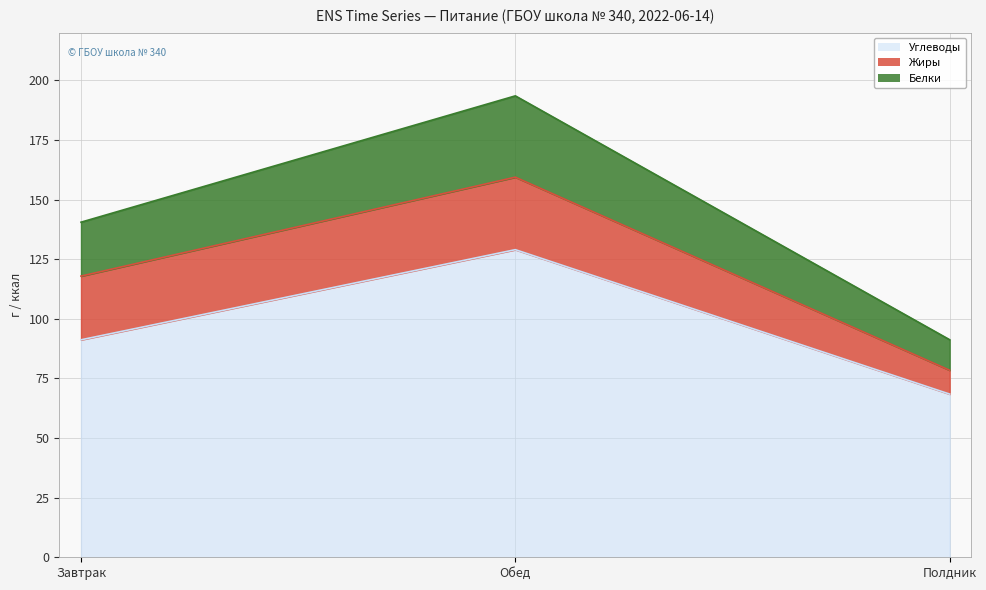

How many values in the Белки series are below 140?

1